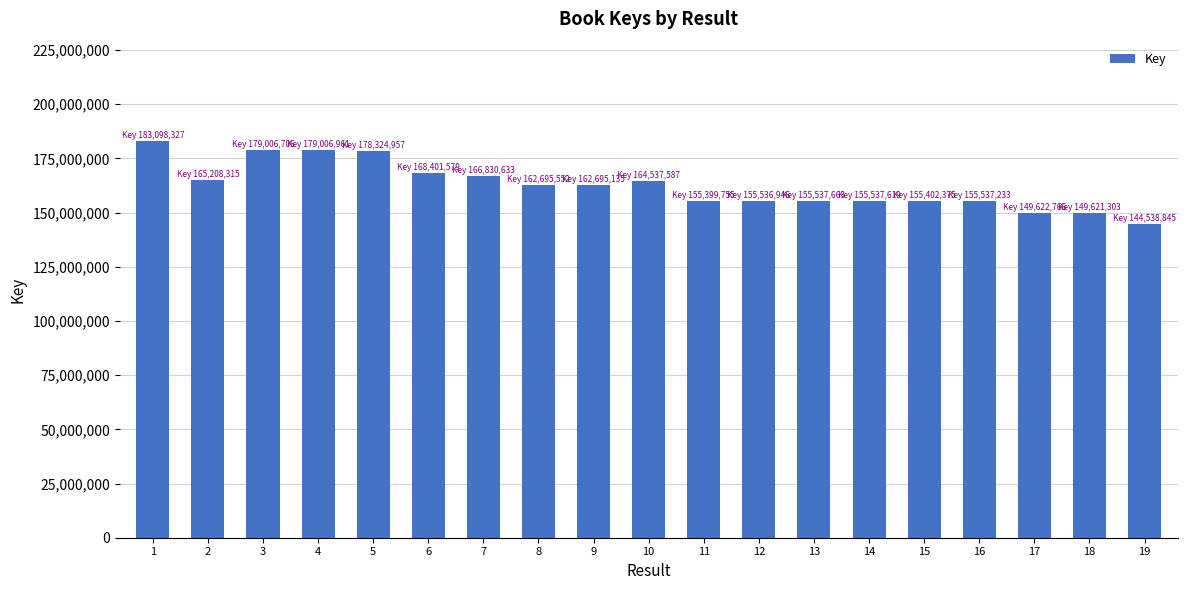

How many categories are shown in the chart?

19